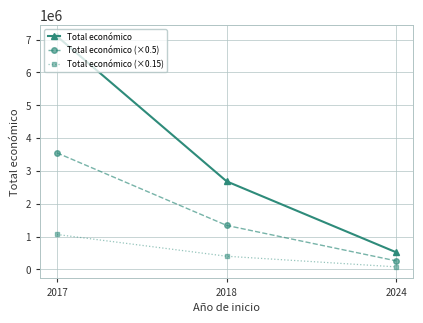

The Total económico (×0.5) series shows 3549390.5 at 2017. True or false?

True